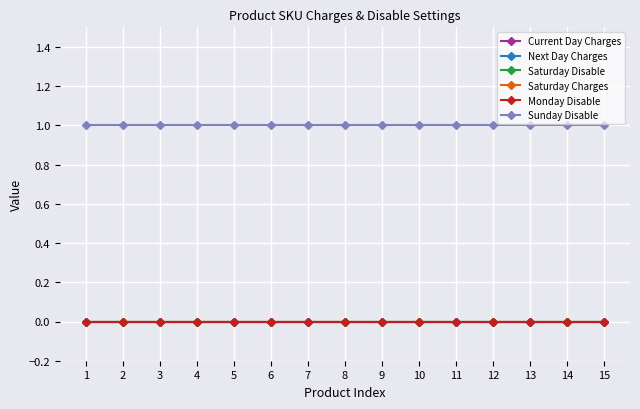

What are all the series names shown in the legend?

Current Day Charges, Next Day Charges, Saturday Disable, Saturday Charges, Monday Disable, Sunday Disable